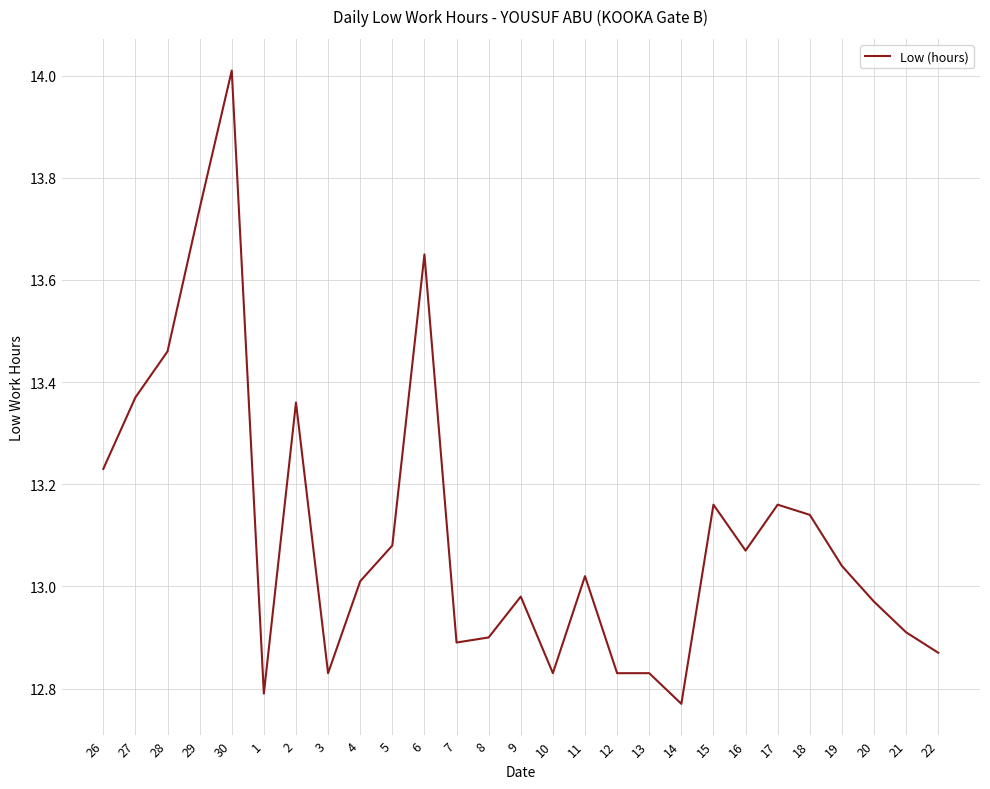

Is it true that the value at 19 is 13.0?

True